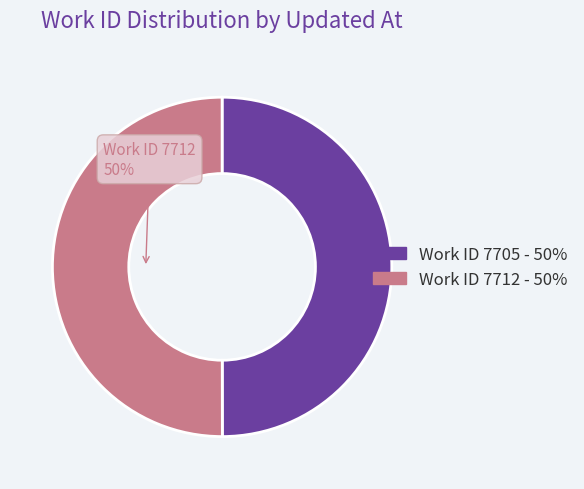

To the nearest percent, what is the average slice percentage?

50%